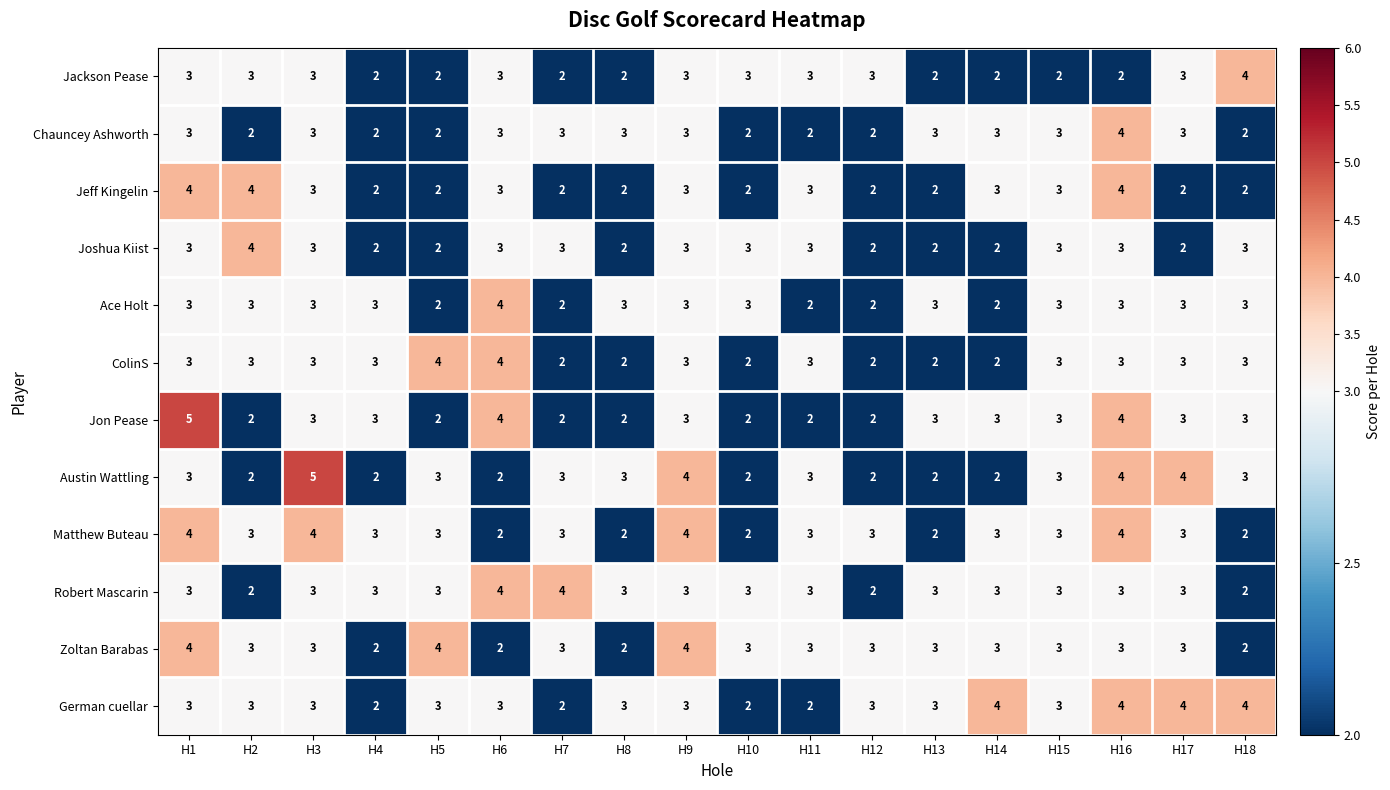

Which series has the largest total across all categories?

German cuellar